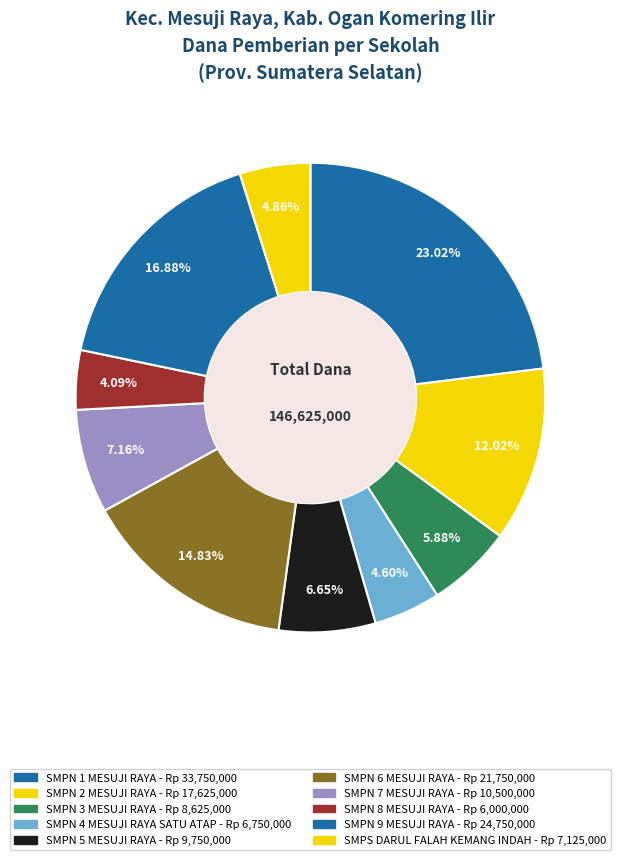

Is there a majority slice in this chart?

No